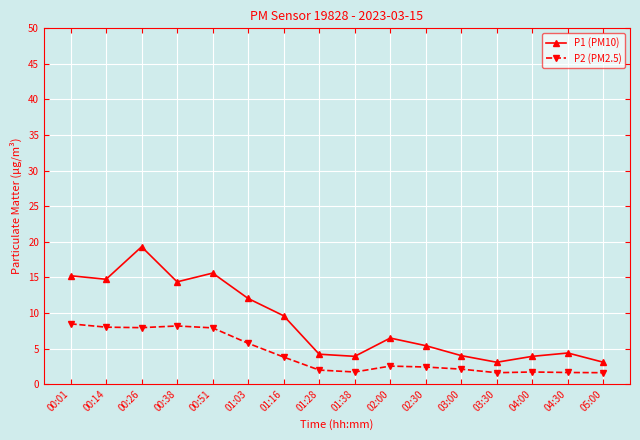

What is the greatest value displayed?

19.3